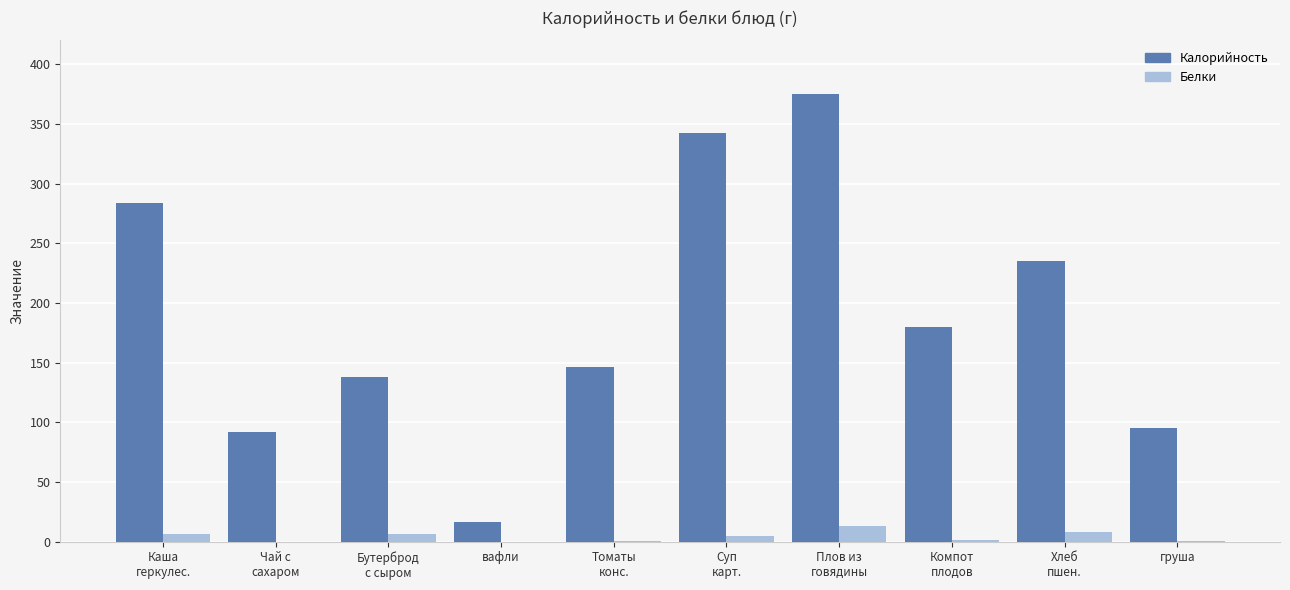

What is the maximum value shown in the chart?

375.4